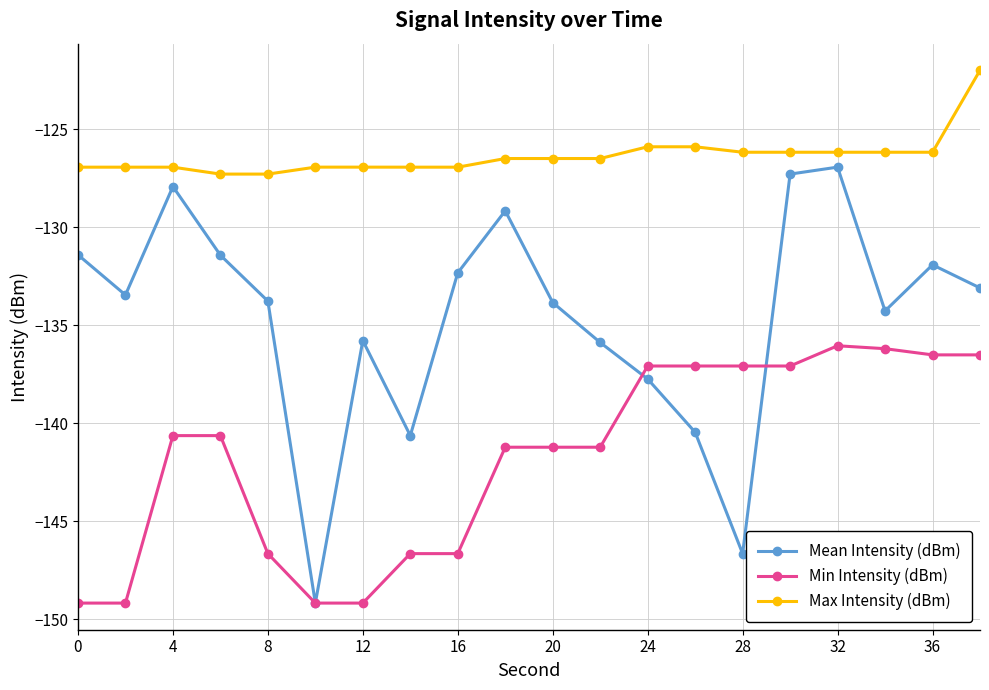

Which series has the largest total across all categories?

Max Intensity (dBm)